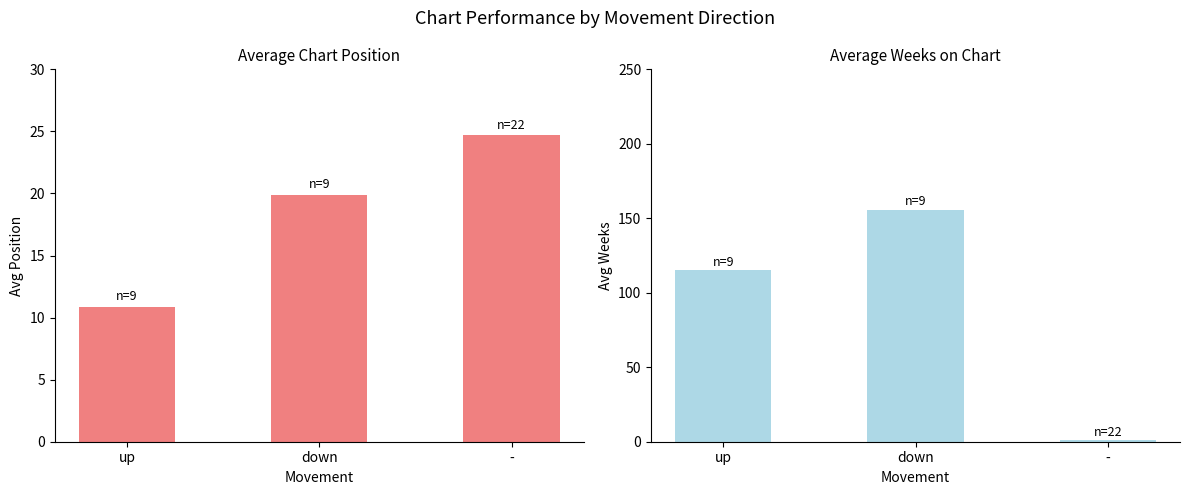

Rank the categories by Avg Weeks on Chart value from highest to lowest.

down, up, -